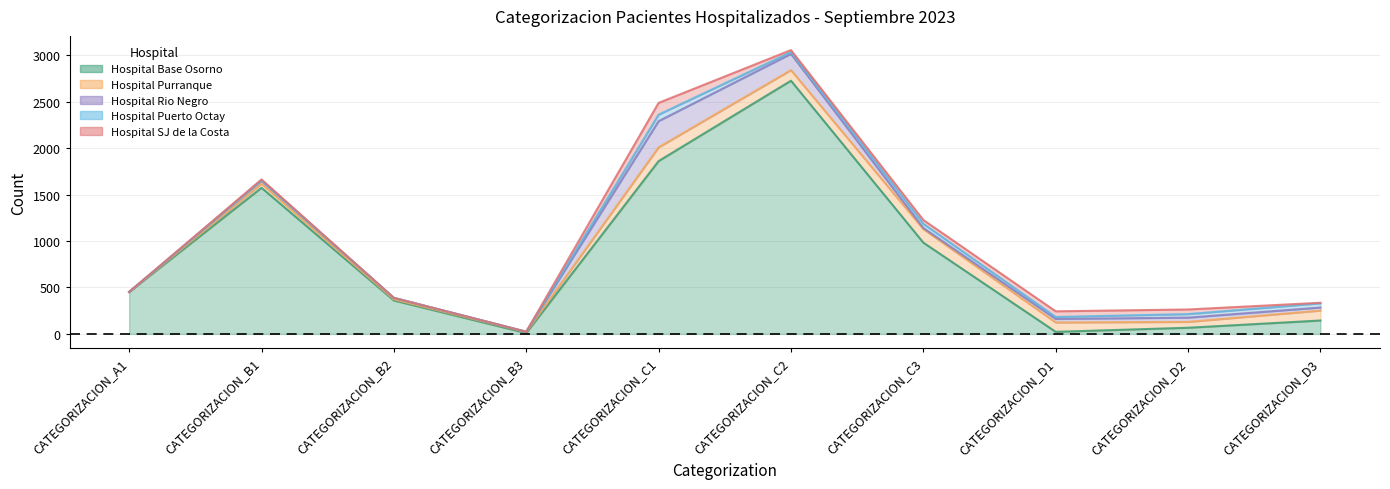

Between which two adjacent categories do Hospital Rio Negro and Hospital Base Osorno first intersect?

CATEGORIZACION_C3 and CATEGORIZACION_D1